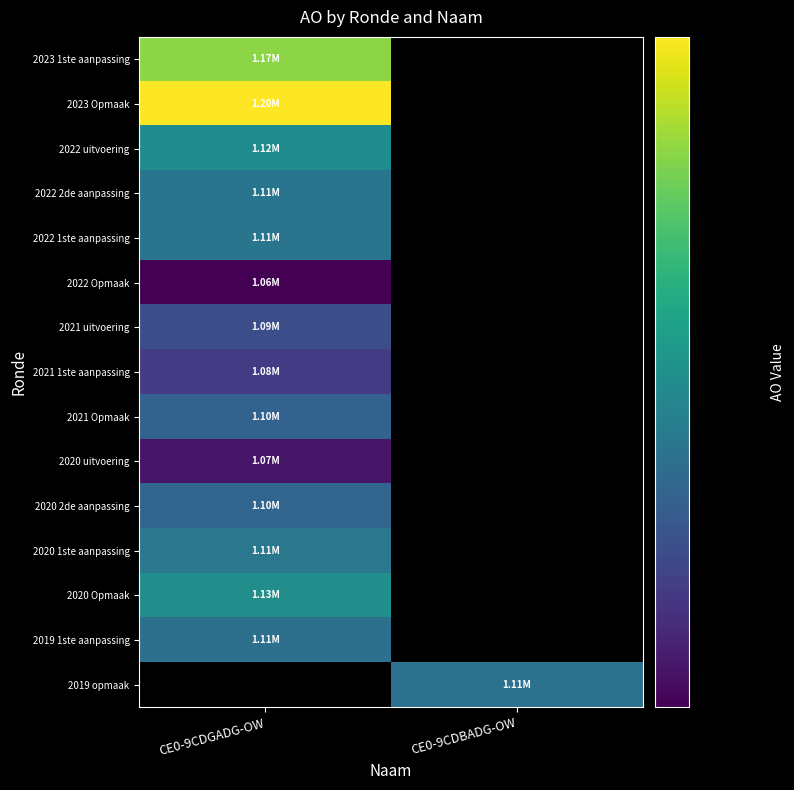

What is the greatest value displayed?

1196369